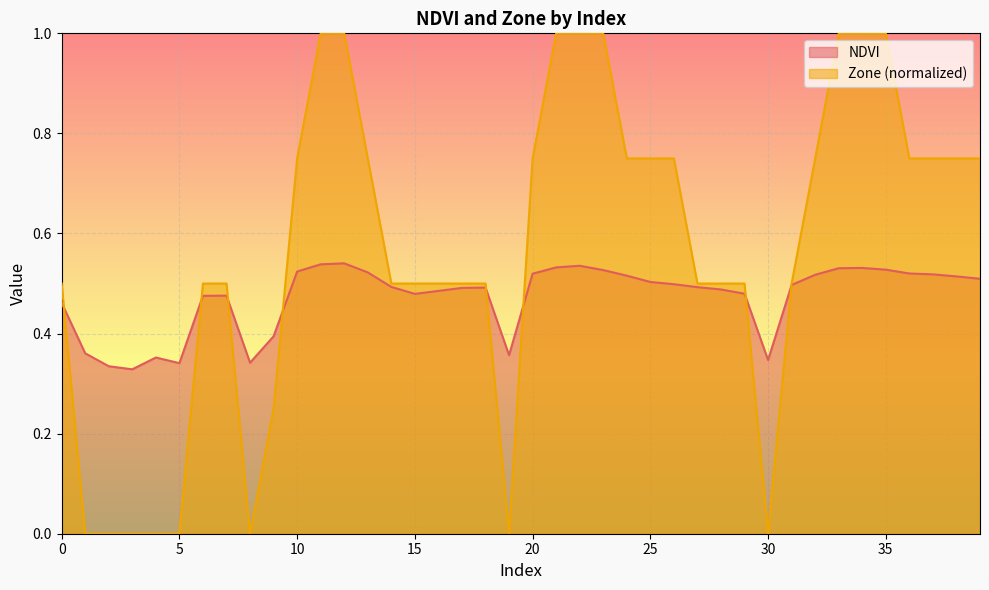

Which category has the lowest value across all series?

1